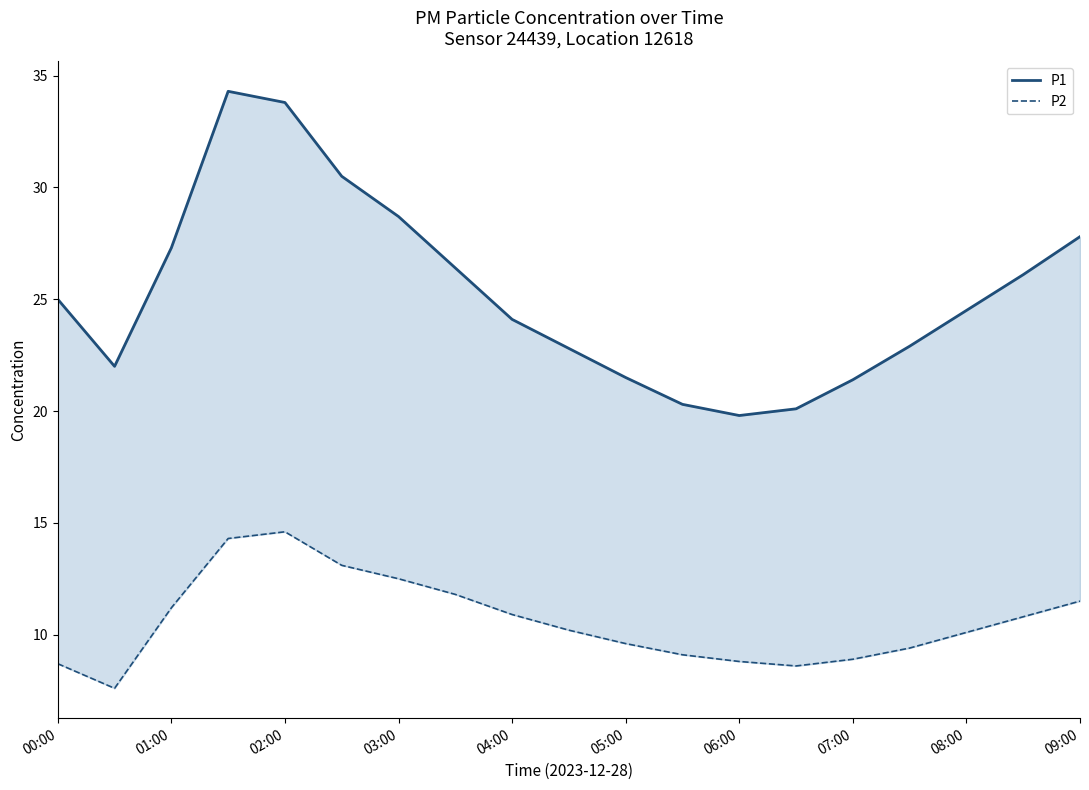

Read the P1 value at 06:00.

19.8